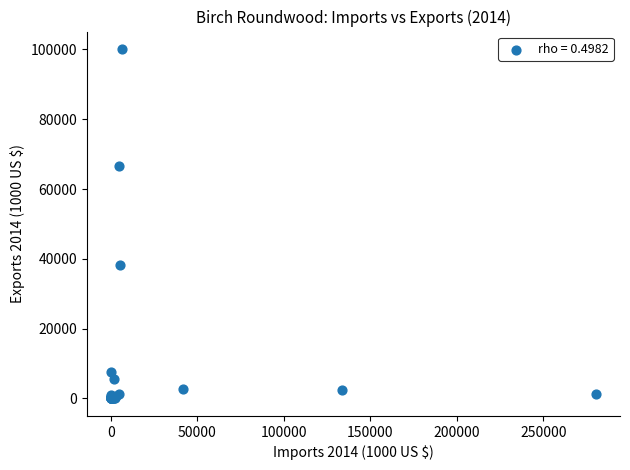

What Y value in the scatter plot is closest to 50059?

38143.6